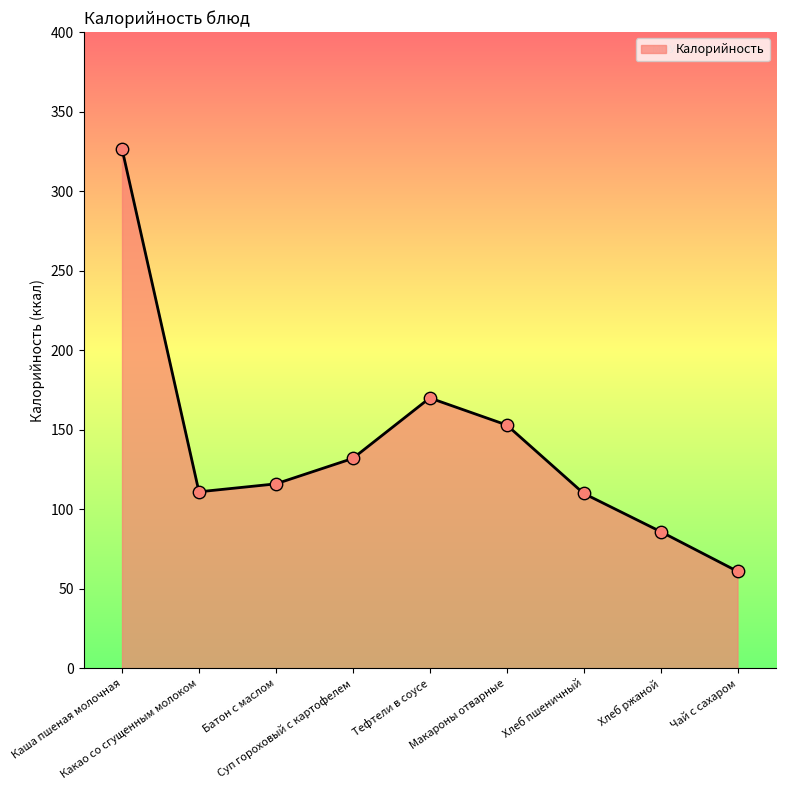

Which has a higher value, Суп гороховый с картофелем or Каша пшеная молочная?

Каша пшеная молочная